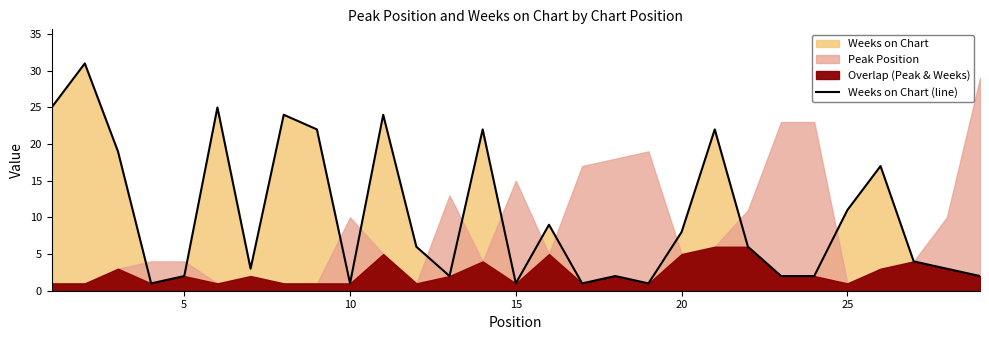

How many interior local valleys (lower than both neighbors) does the data have?

7